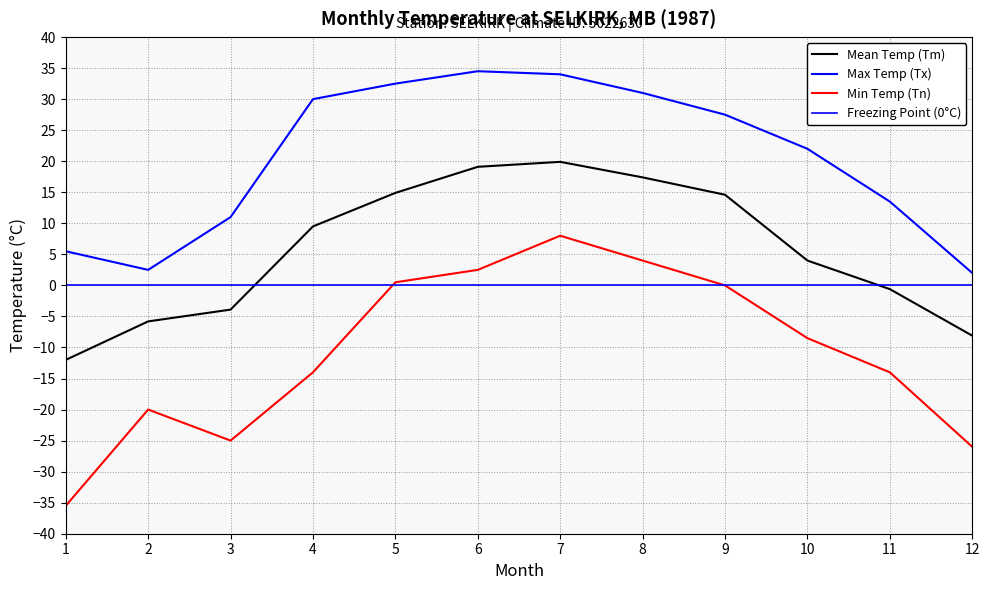

True or false: Tx and Tn cross at least once.

False